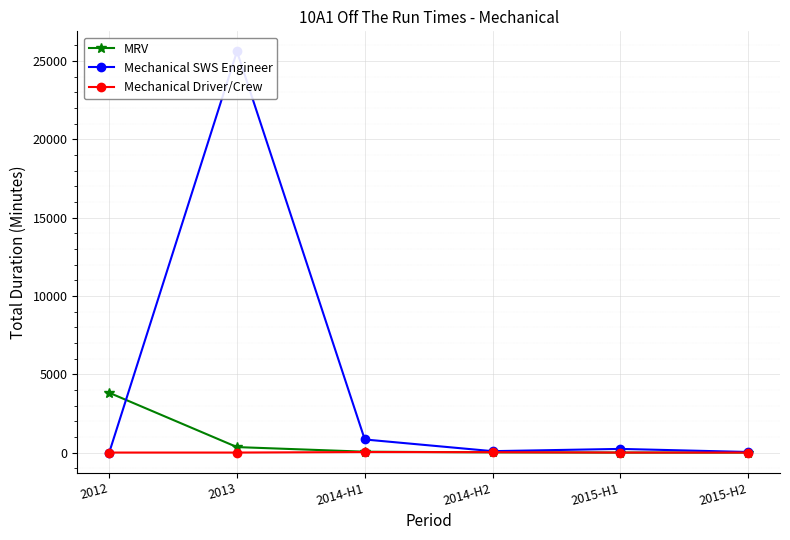

At which category does Mechanical SWS Engineer reach its first local peak?

2013